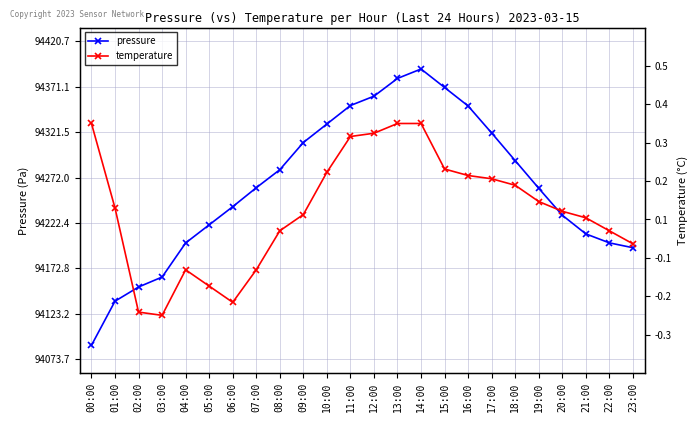

What is the approximate value of pressure at 04:00?

94200.5